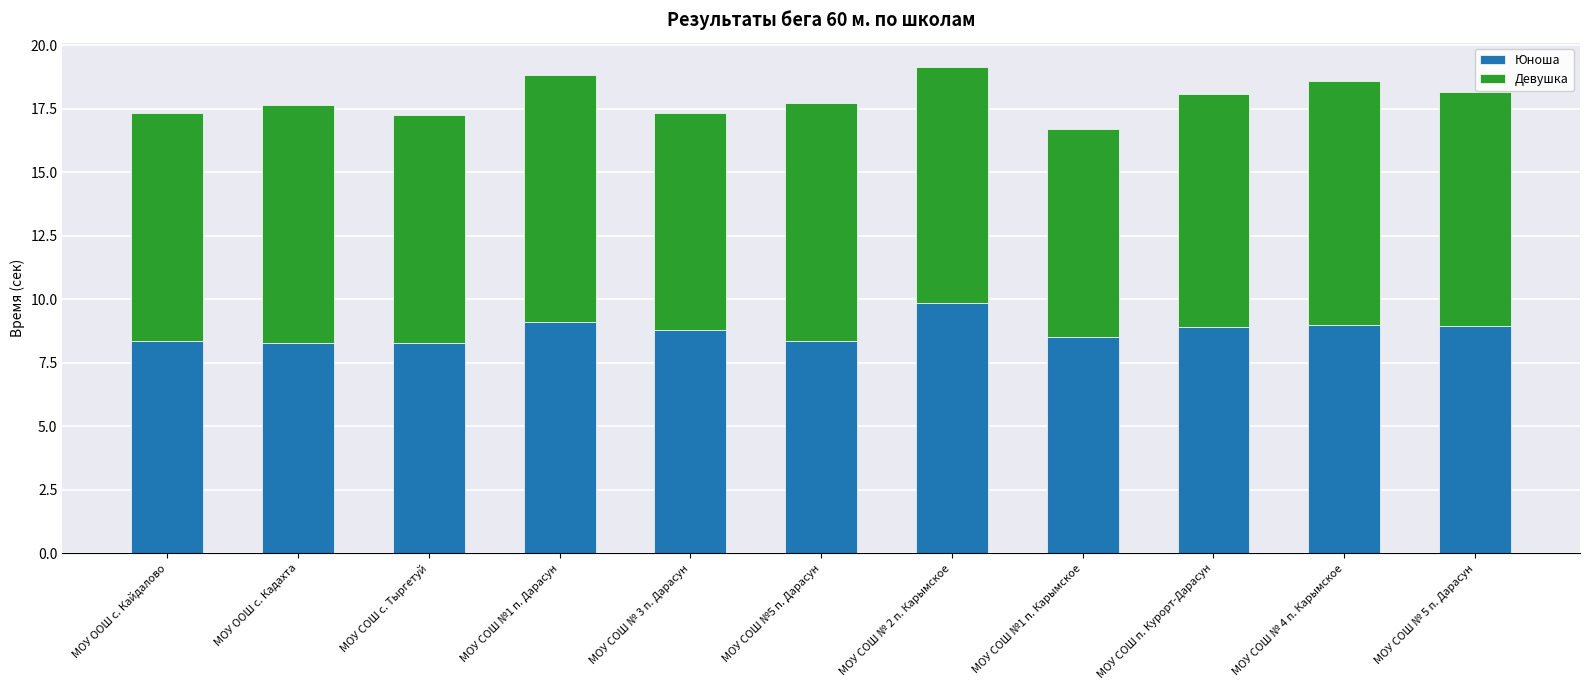

What is the total value across all series at МОУ СОШ №1 п. Дарасун?

18.8